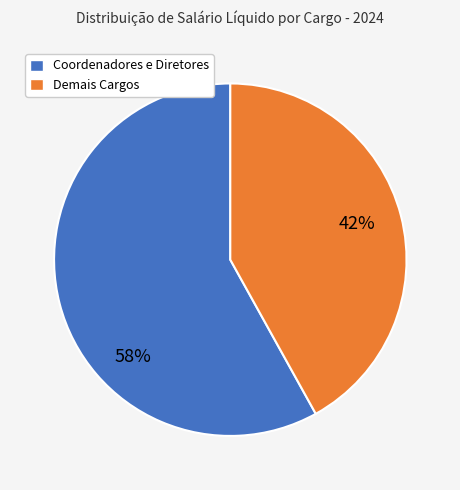

Is there a majority slice in this chart?

Yes